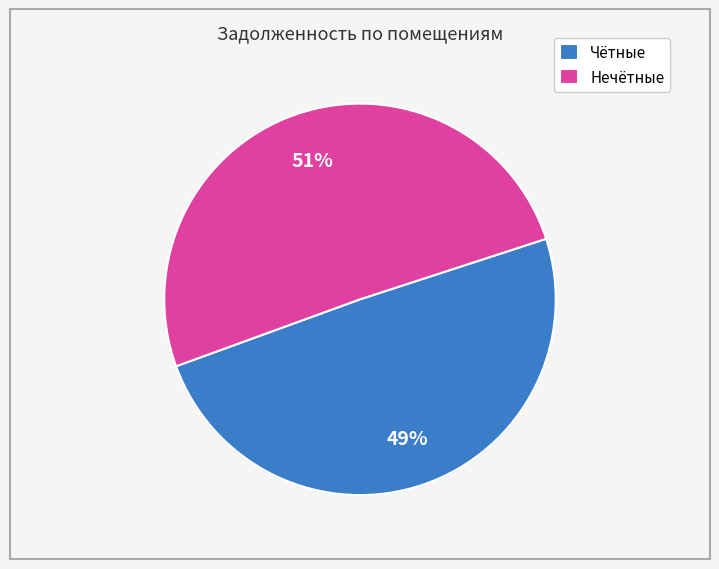

Which slice is the smallest?

Чётные